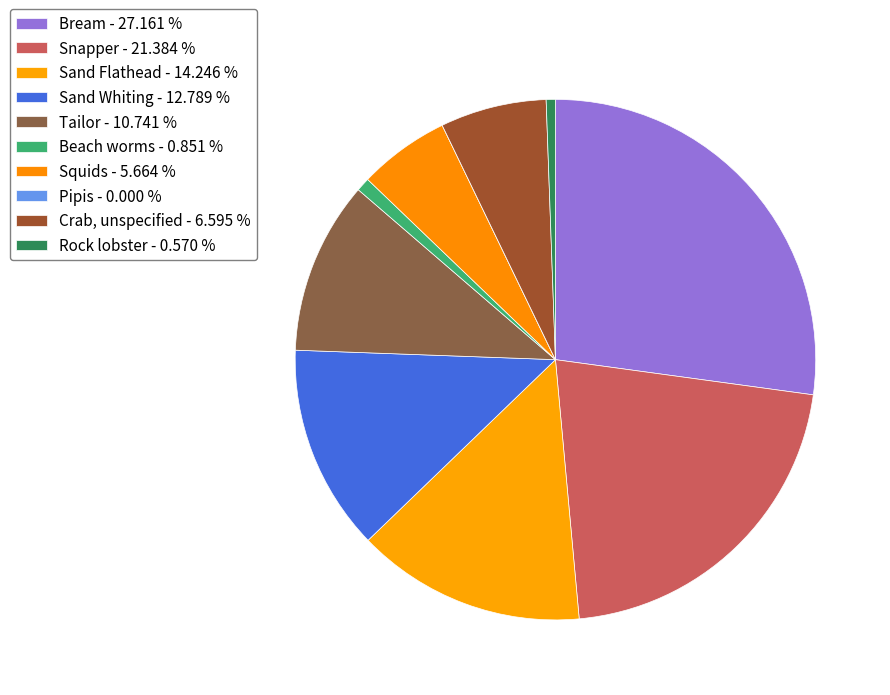

Does Sand Flathead account for over 50% of the chart?

No